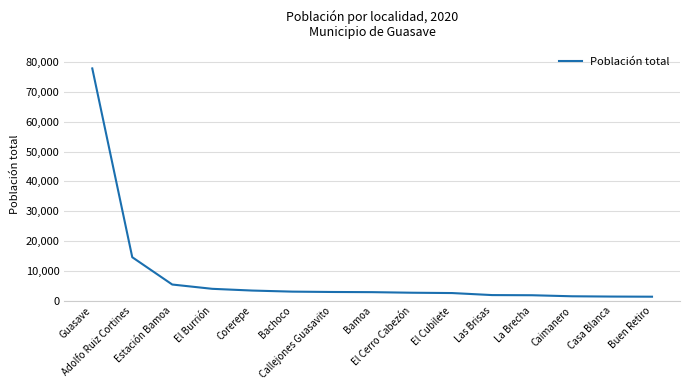

Which has a higher value, Guasave or Bachoco?

Guasave